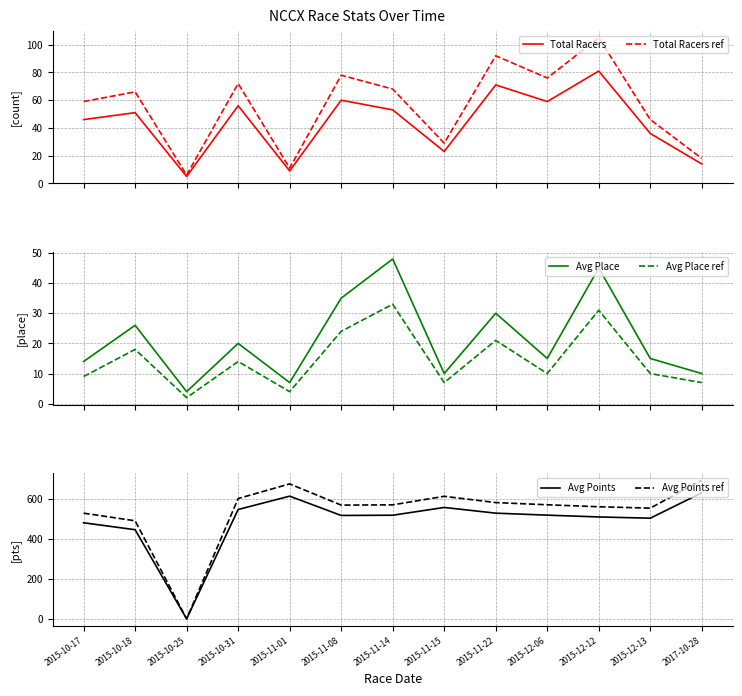

Which label corresponds to the largest value in the chart?

2017-10-28